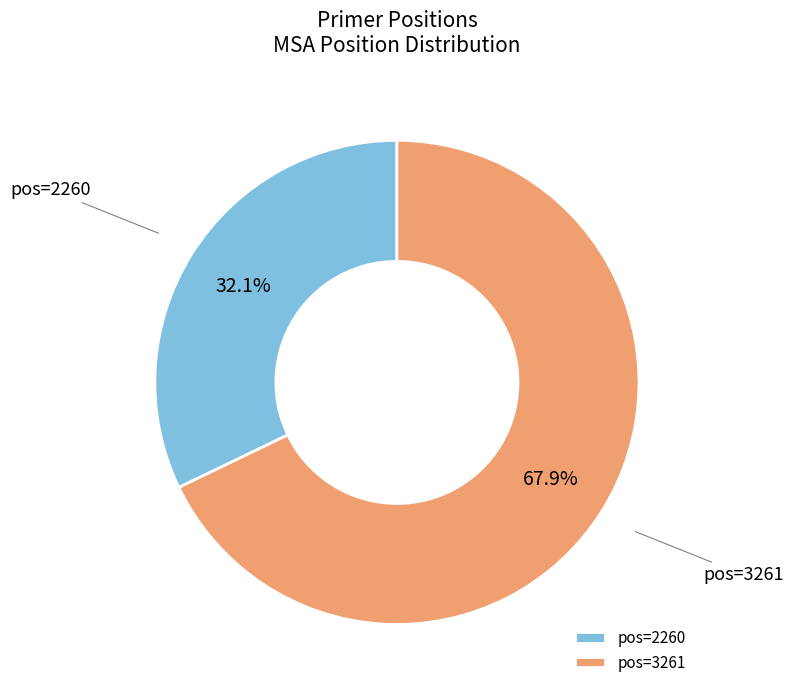

Which category has the smallest portion of the pie?

pos=2260